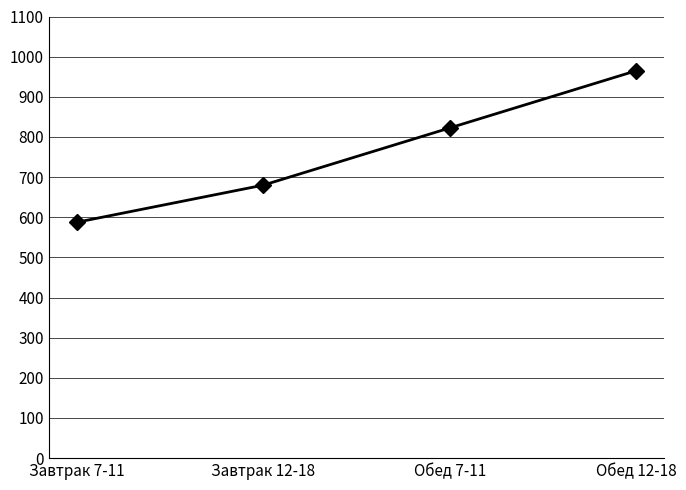

What is the average value?

763.8